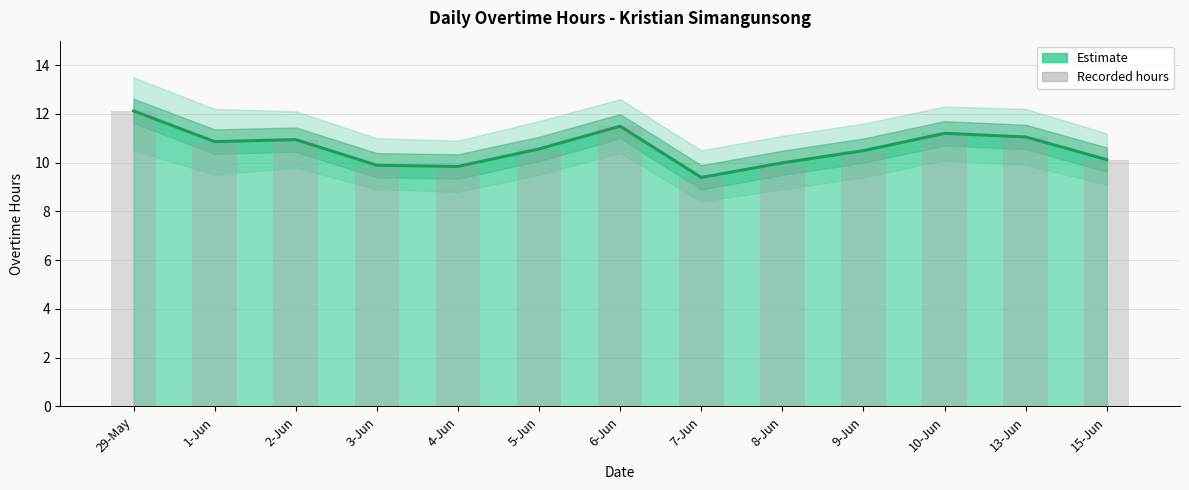

The chart shows a value of 6.4 at 13-Jun. True or false?

False